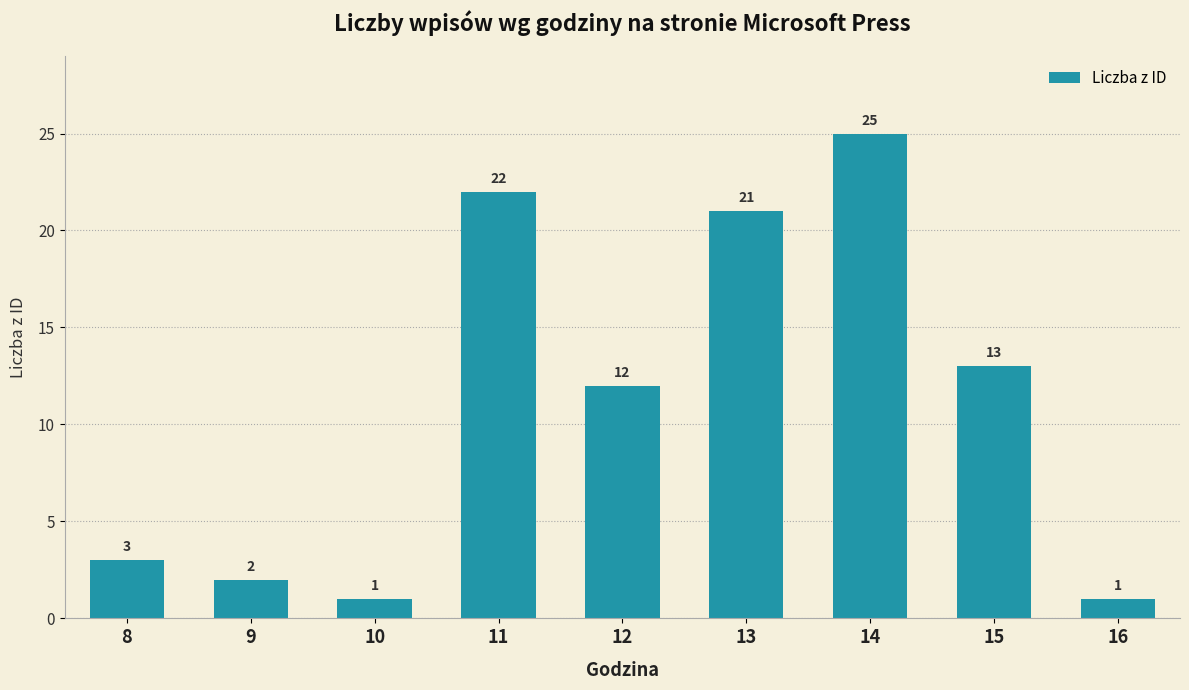

Where is the data nearest to the value 13?

15